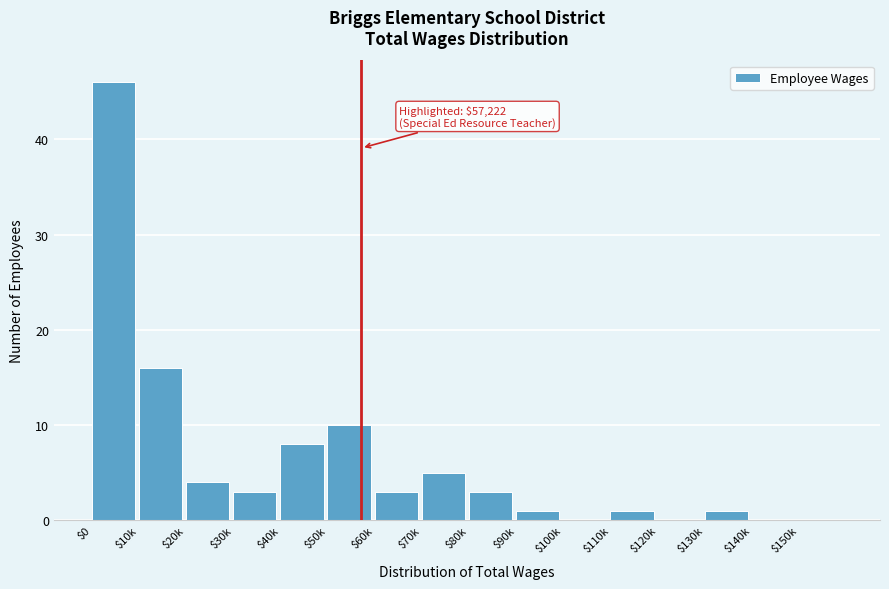

At which label is the value closest to 23?

$10k